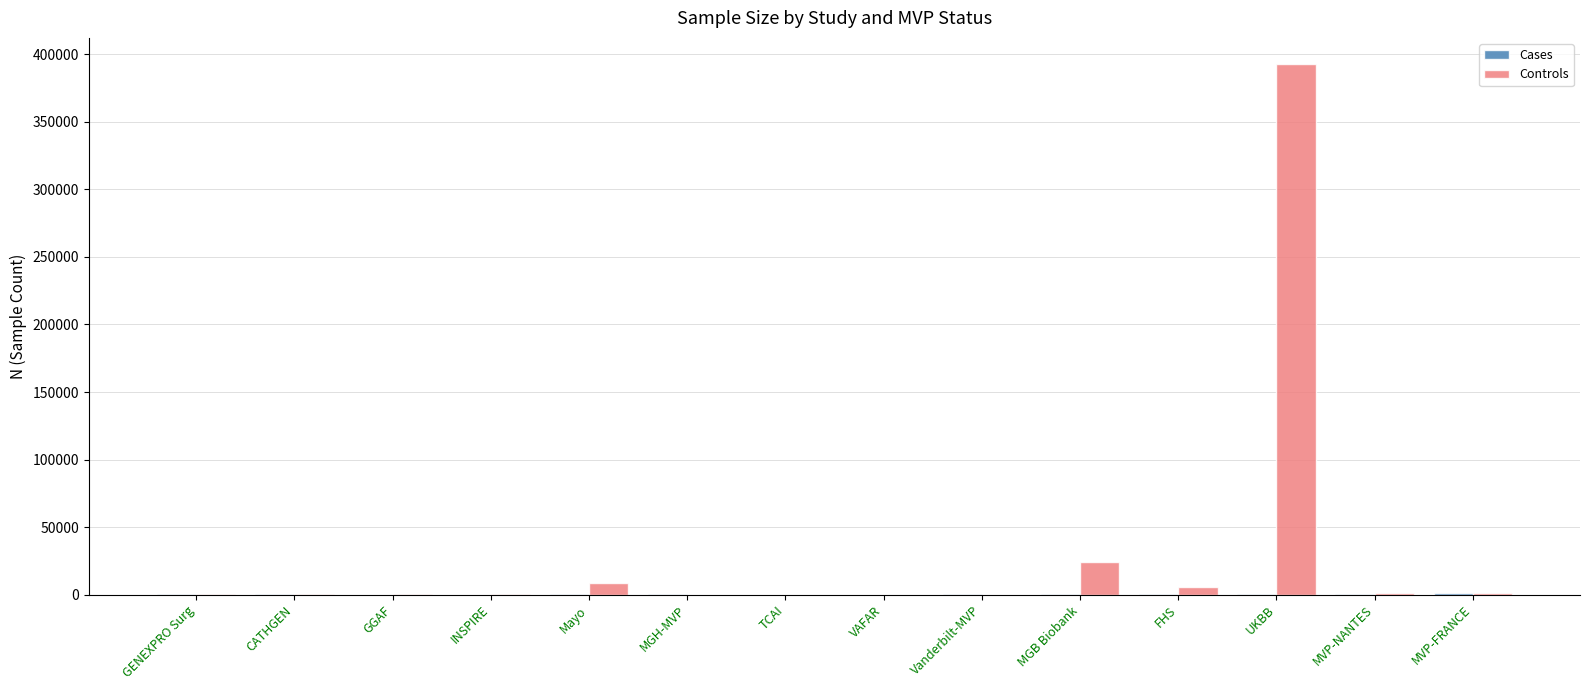

What is the maximum value shown in the chart?

392538